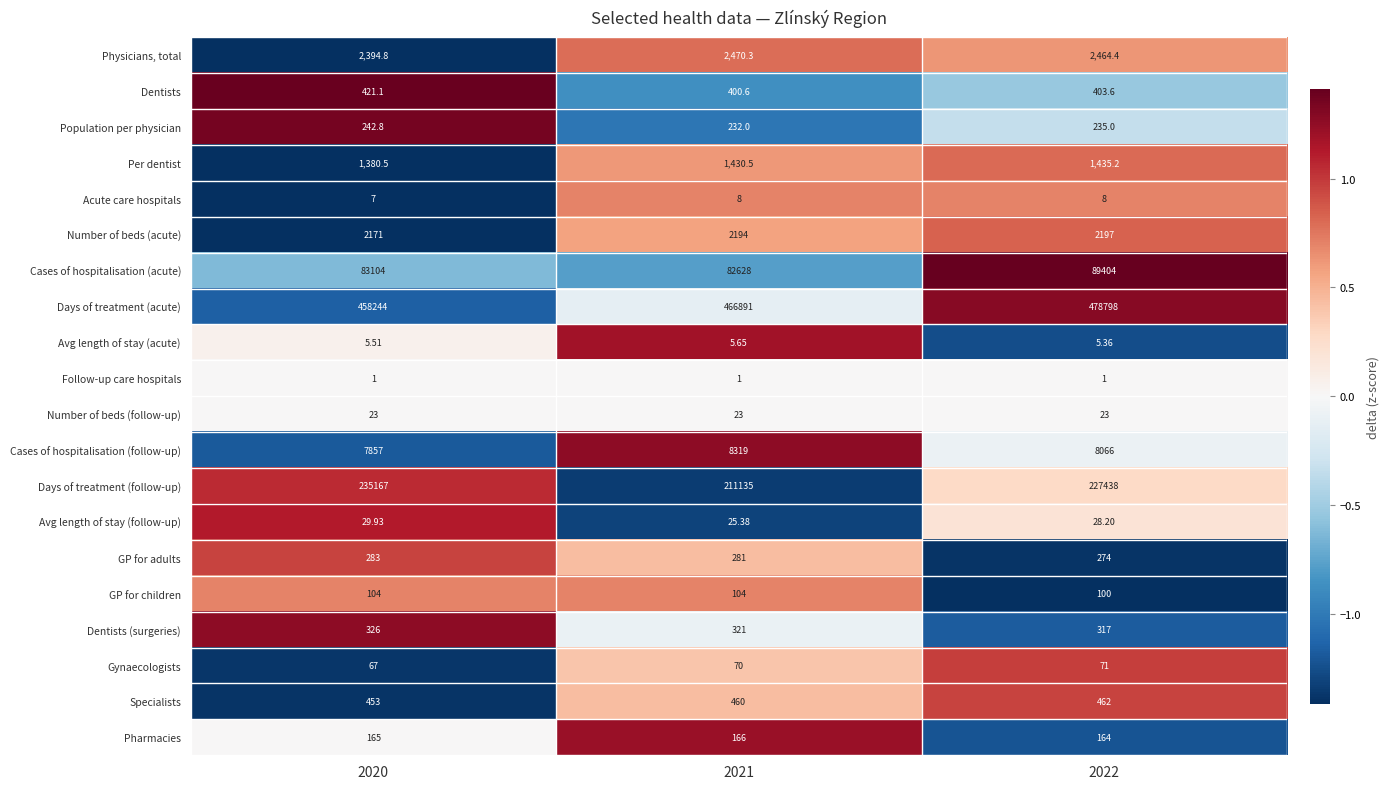

How many series are shown in this chart?

20